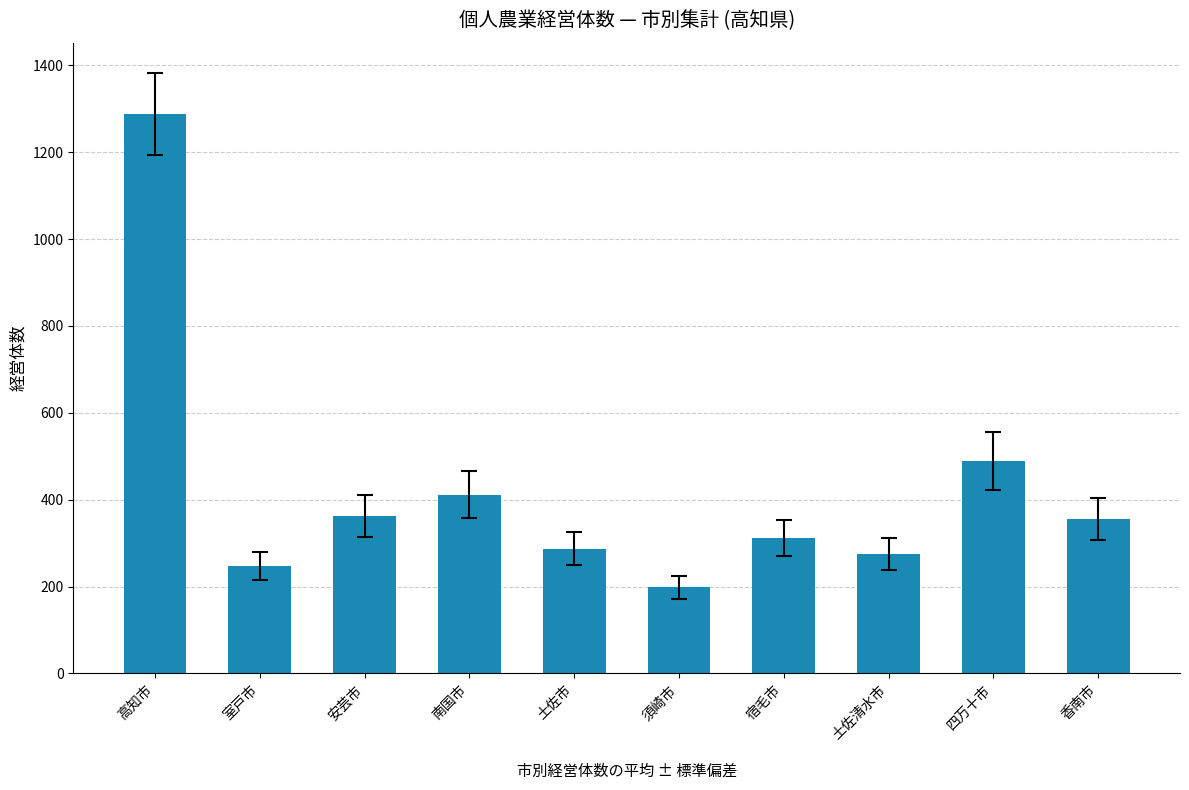

What is the difference between the maximum and minimum values?

1090